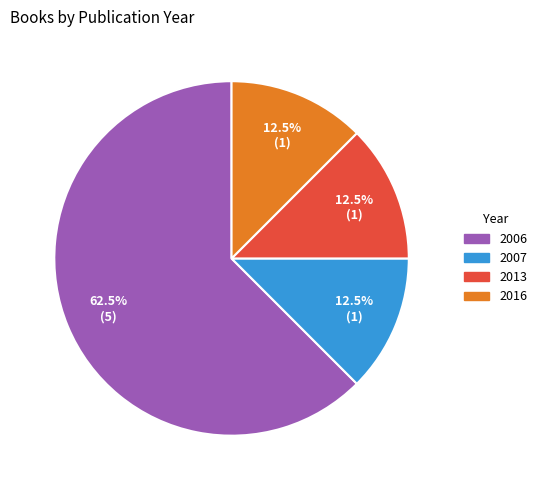

Is there any slice that represents more than half of the pie?

Yes